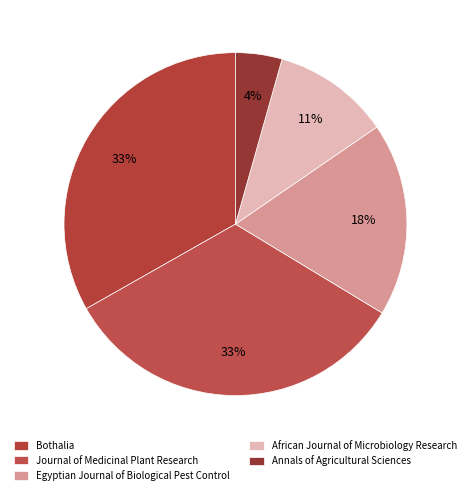

Count the number of slices in the pie.

5